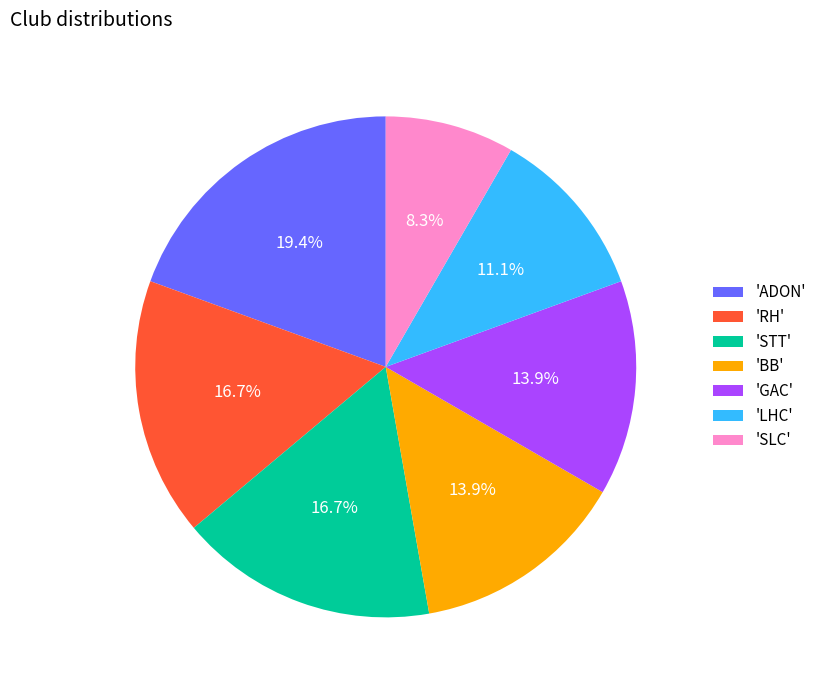

Is there any slice that represents more than half of the pie?

No